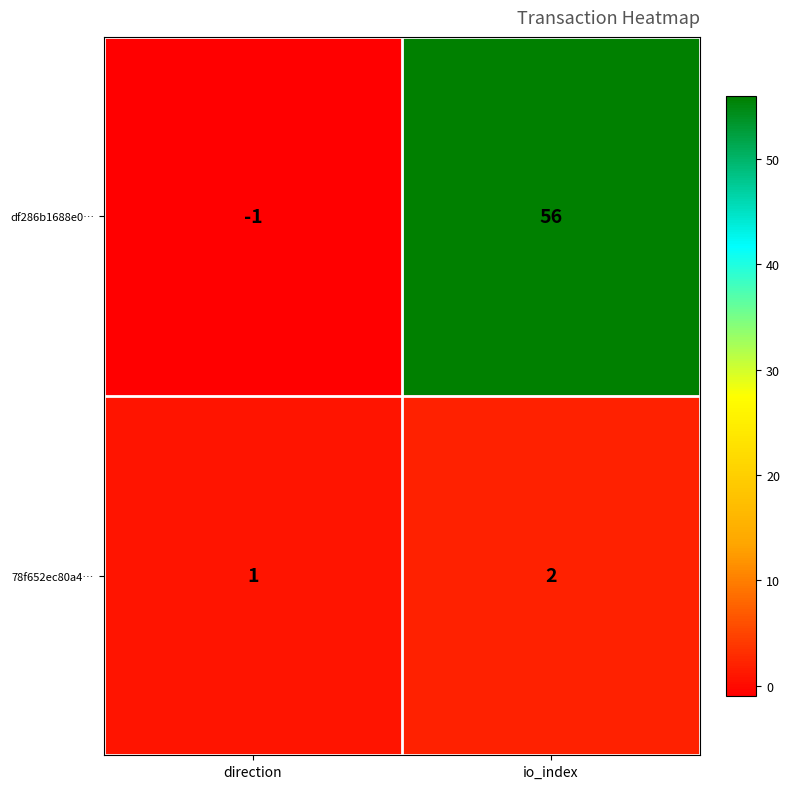

Rank the series by their maximum value, from lowest to highest.

78f652ec80a4…, df286b1688e0…